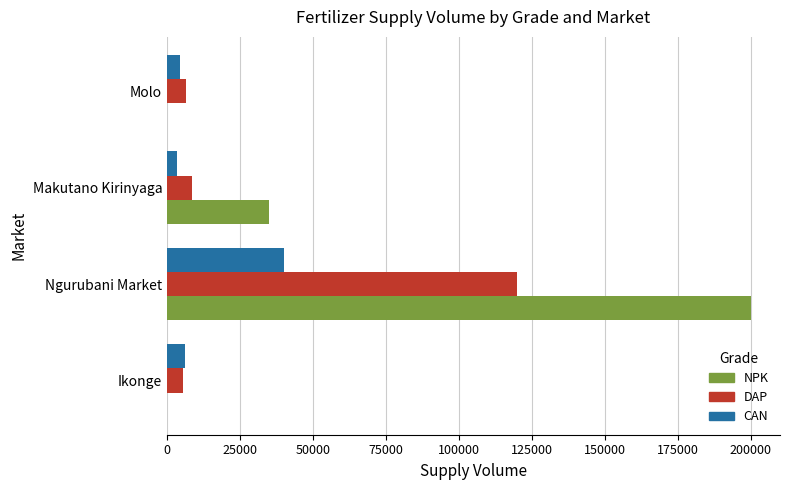

At which label does CAN reach its peak?

Ngurubani Market